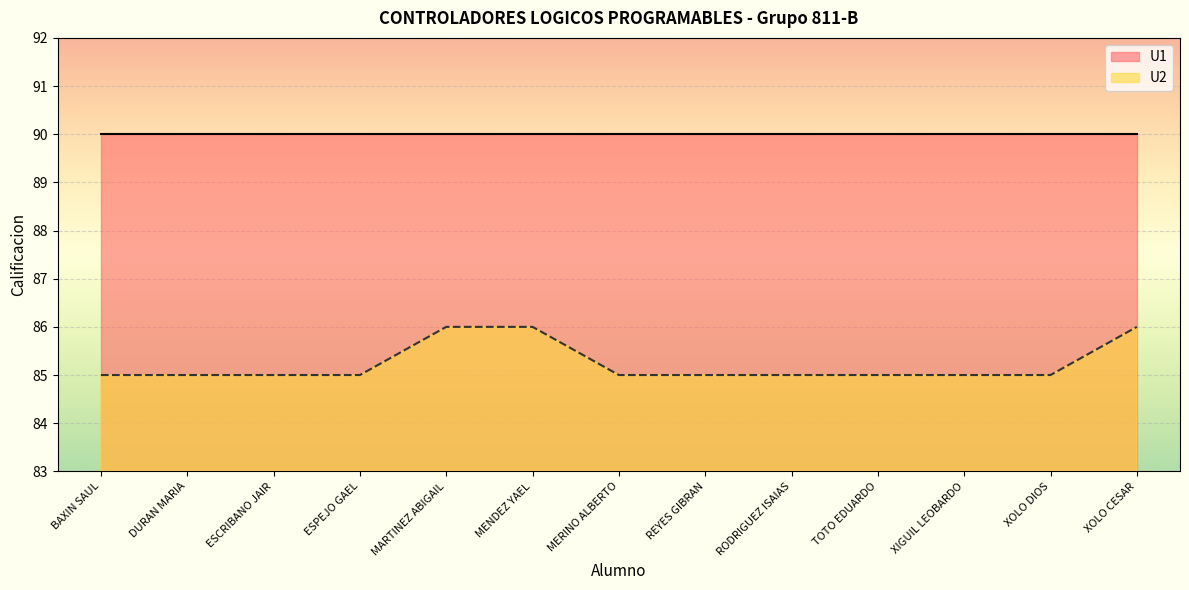

True or false: U2 has a value of 30 at MERINO ALBERTO.

False